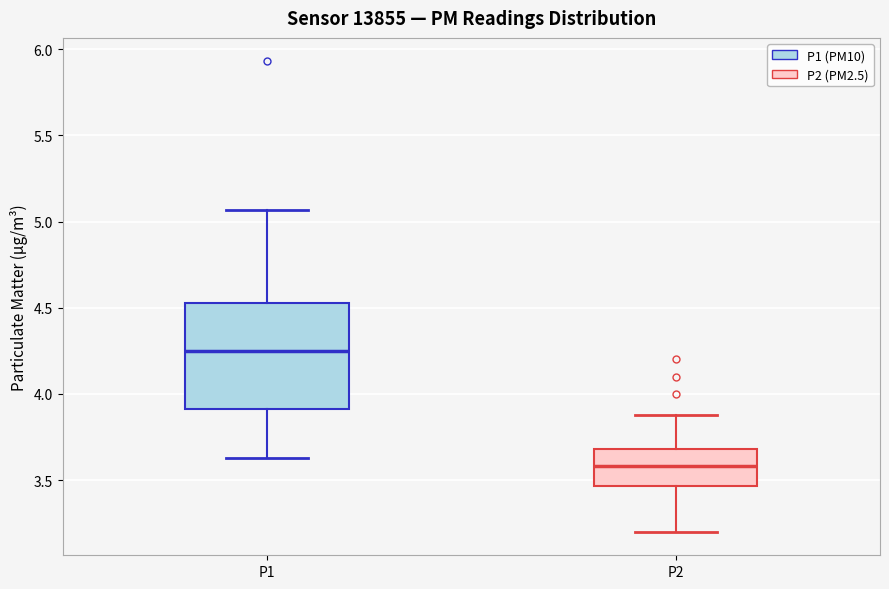

Where does the lower whisker of the box for P1 end on the y-axis? The values are not printed on the chart, so give them approximately, as read against the axis.

3.65